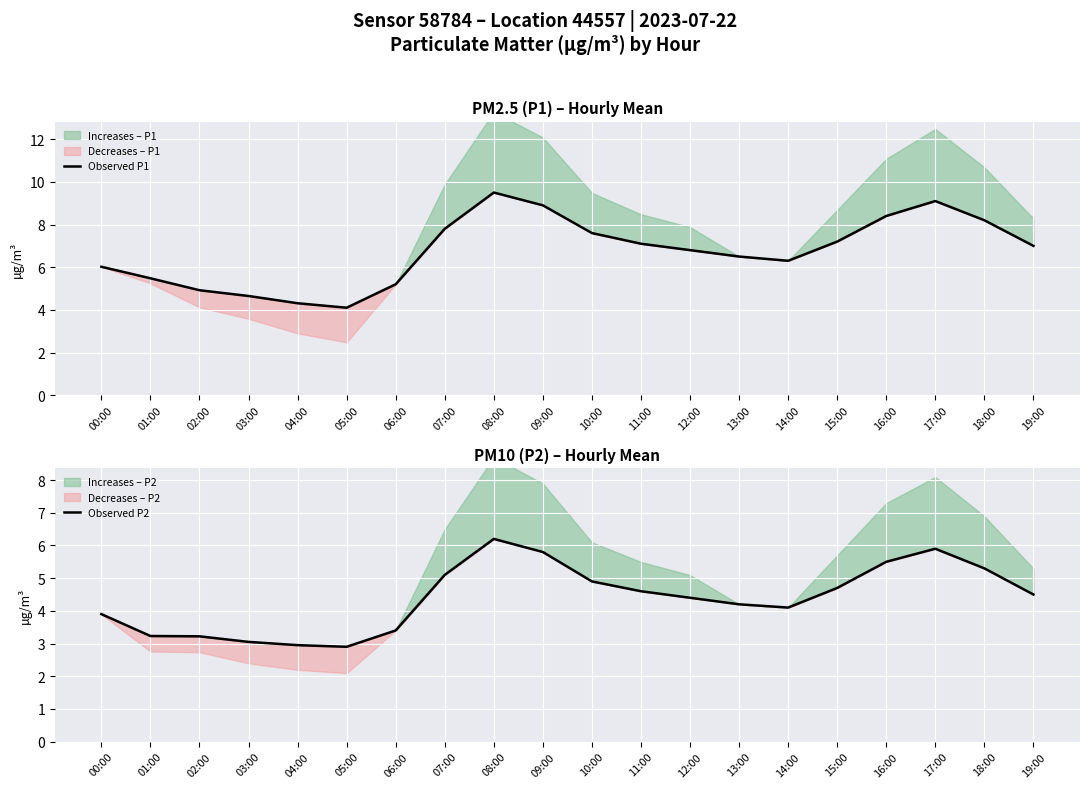

What is the smallest value displayed?

2.9